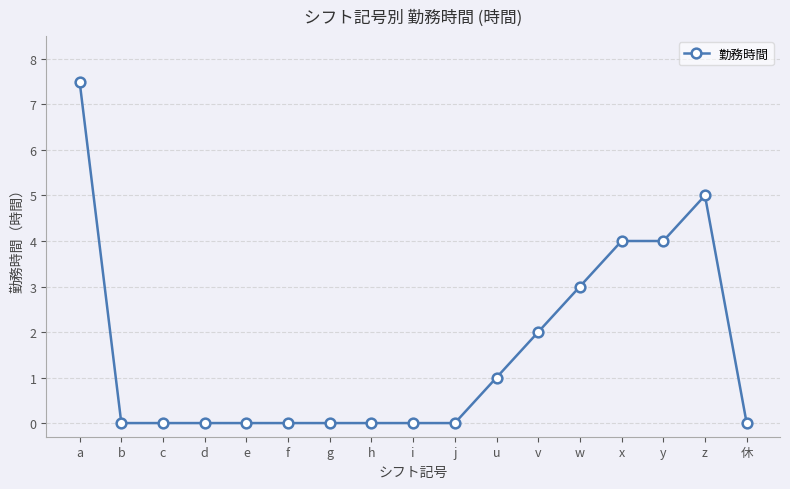

Reading left to right, list all the values displayed in this chart.

7.5	0.0	0.0	0.0	0.0	0.0	0.0	0.0	0.0	0.0	1.0	2.0	3.0	4.0	4.0	5.0	0.0